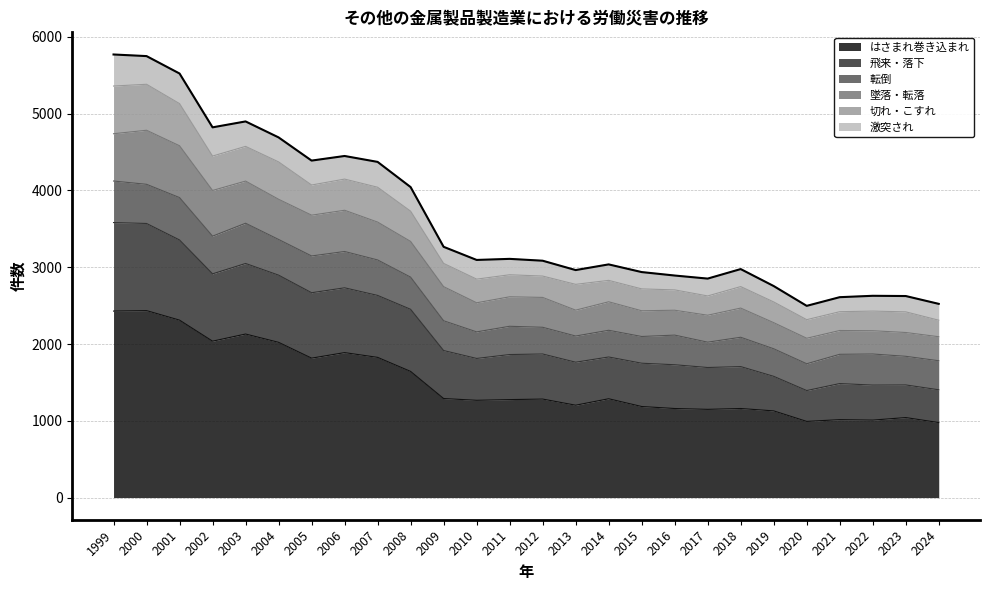

What is the maximum value for はさまれ巻き込まれ?

2435